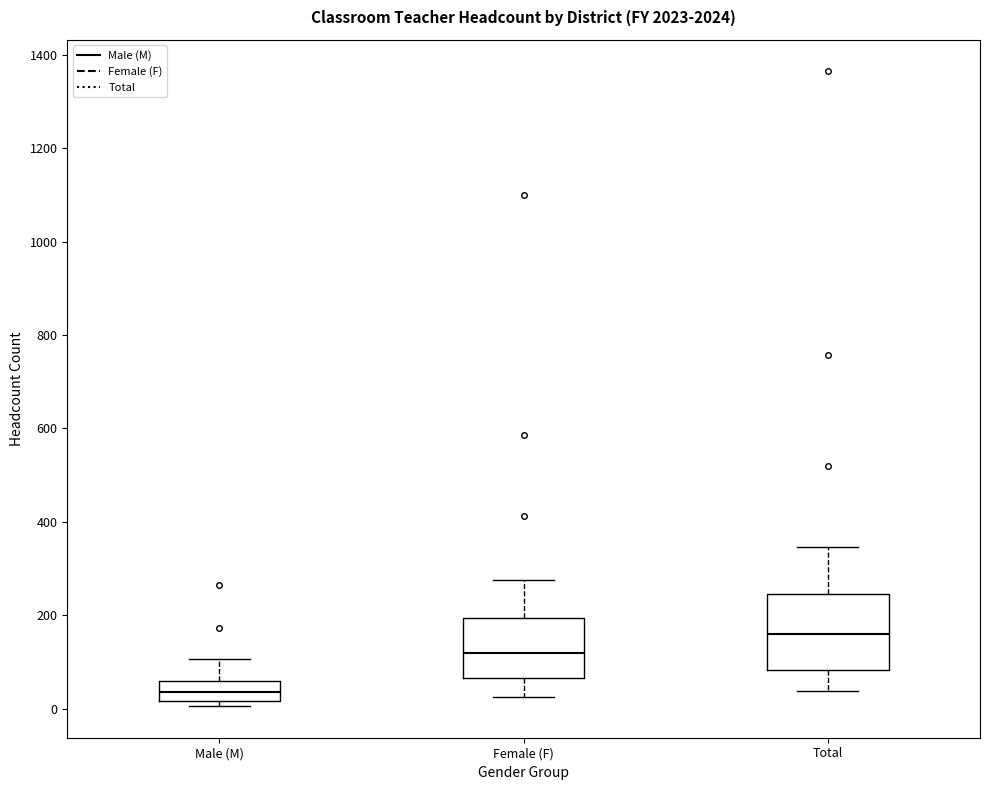

Reading left to right, transcribe this box plot: for each box, give where its median line is, the range the box spans, and where its two whiskers end, as read against the y-axis. The values are not printed on the chart, so give them approximately, as read against the axis.

Male (M): median 40, box 20 to 60, whiskers 0 to 100
Female (F): median 120, box 60 to 200, whiskers 20 to 280
Total: median 160, box 80 to 240, whiskers 40 to 340